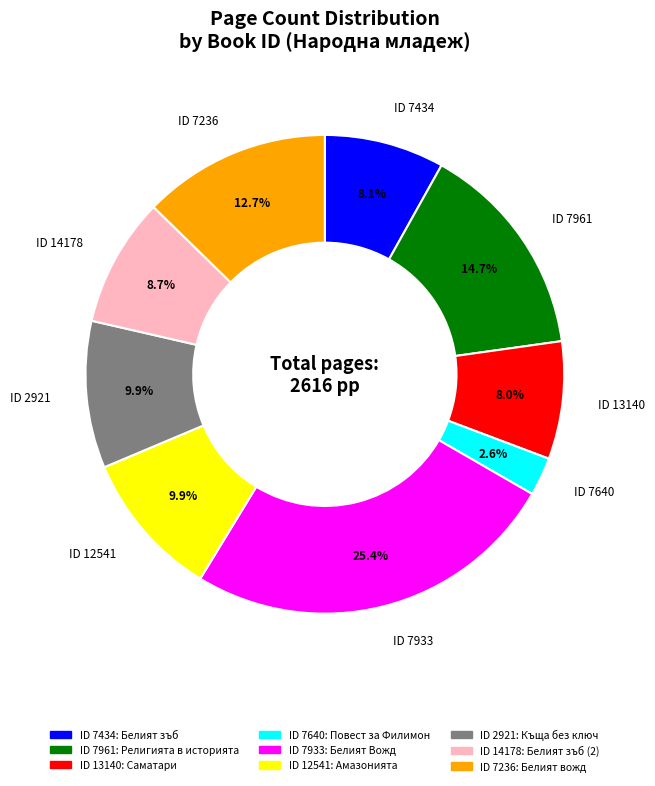

Does any single category account for the majority?

No